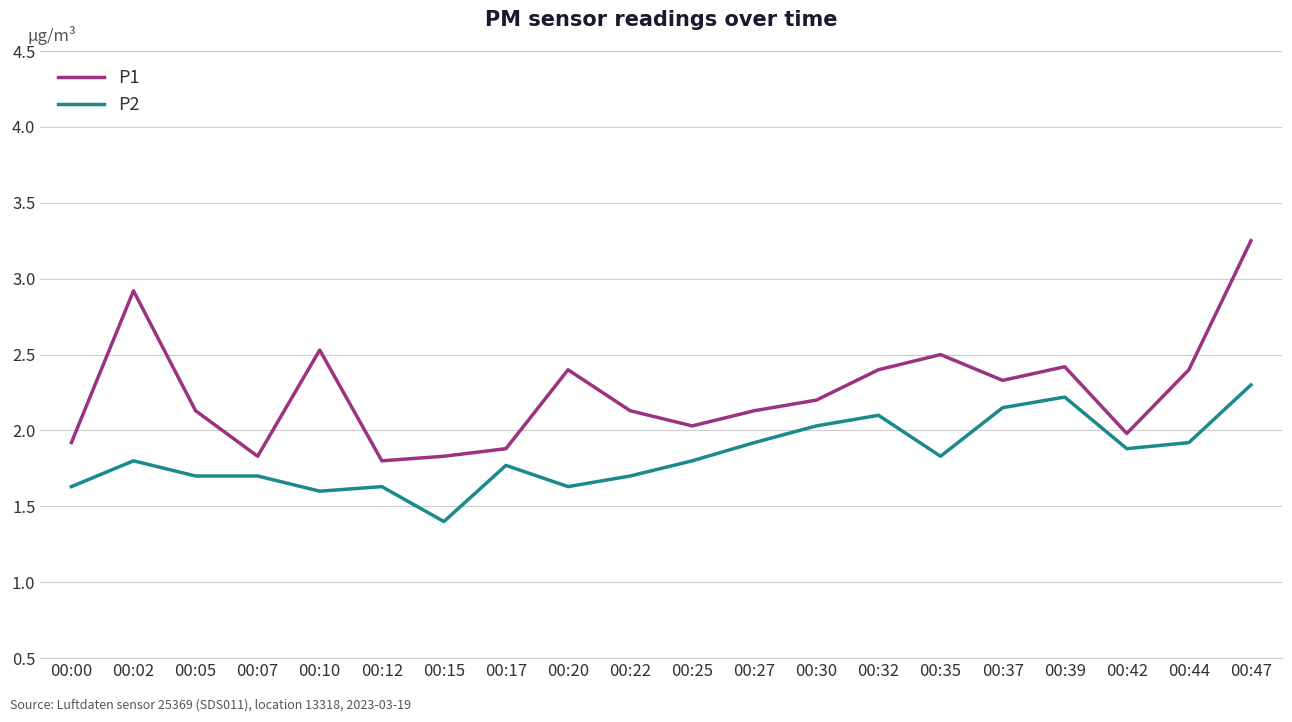

Which series has the widest spread of values?

P1